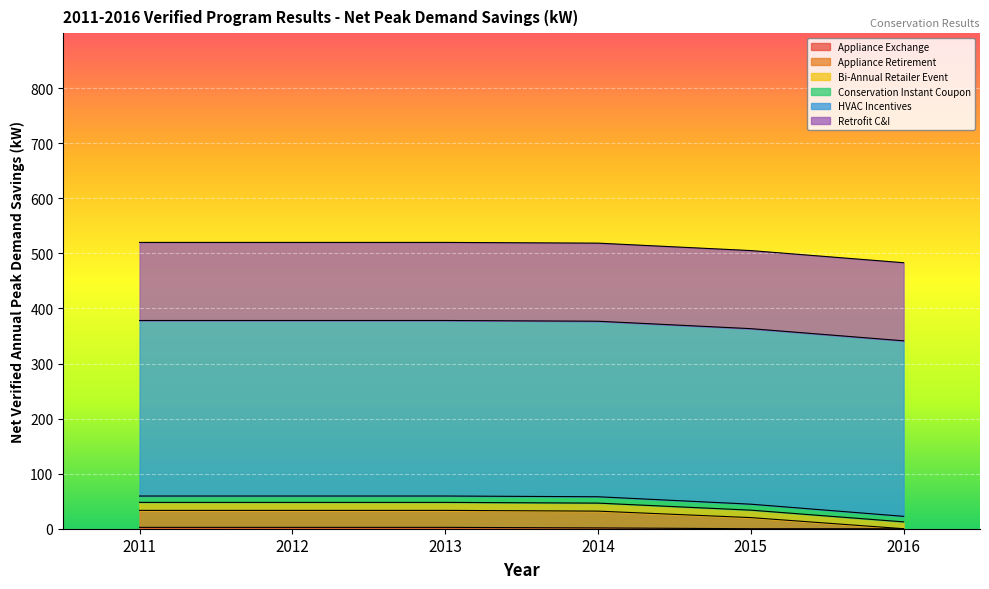

The value of Bi-Annual Retailer Event at 2015 is 20.4. True or false?

False